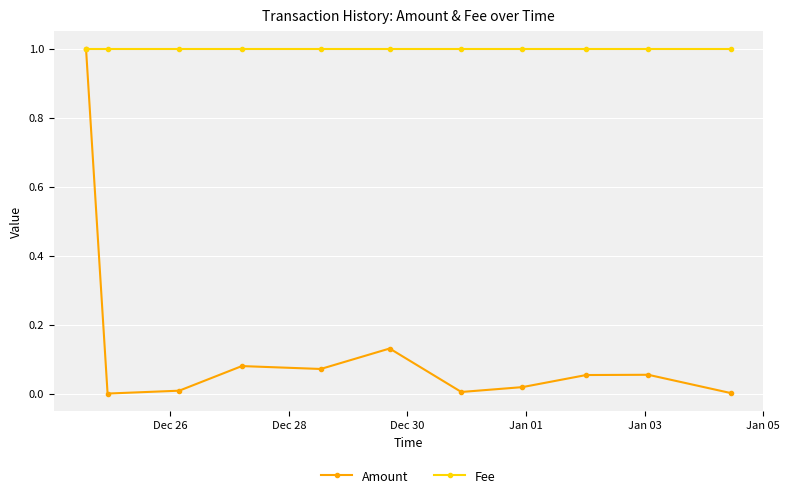

Rank the series by their average value, from lowest to highest.

Amount, Fee